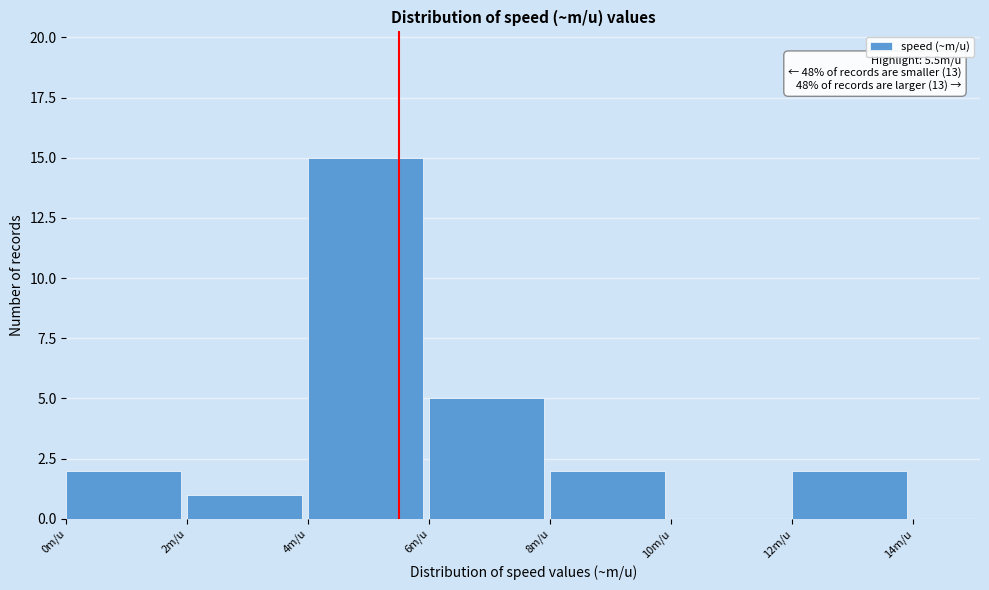

Over which range of the x-axis is the bar tallest?

4 to 6